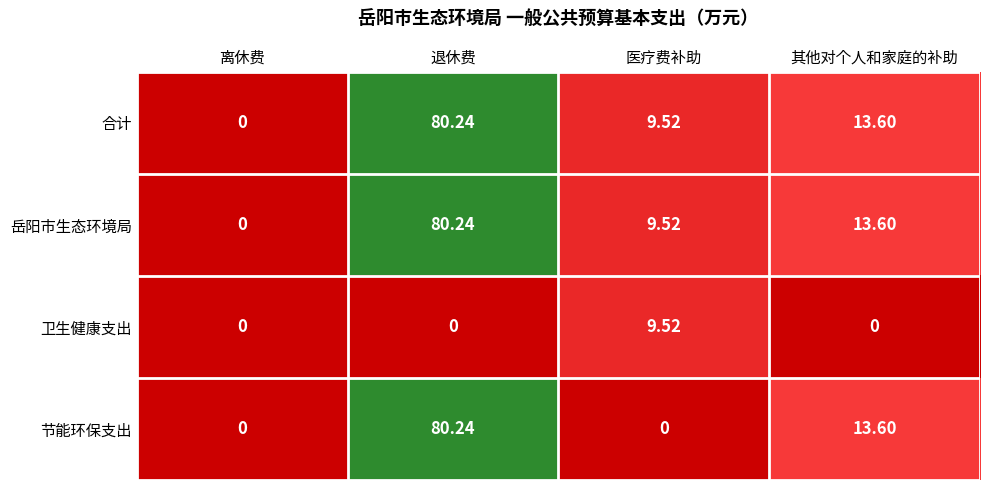

List the labels in order of 岳阳市生态环境局 value, largest first.

退休费, 其他对个人和家庭的补助, 医疗费补助, 离休费